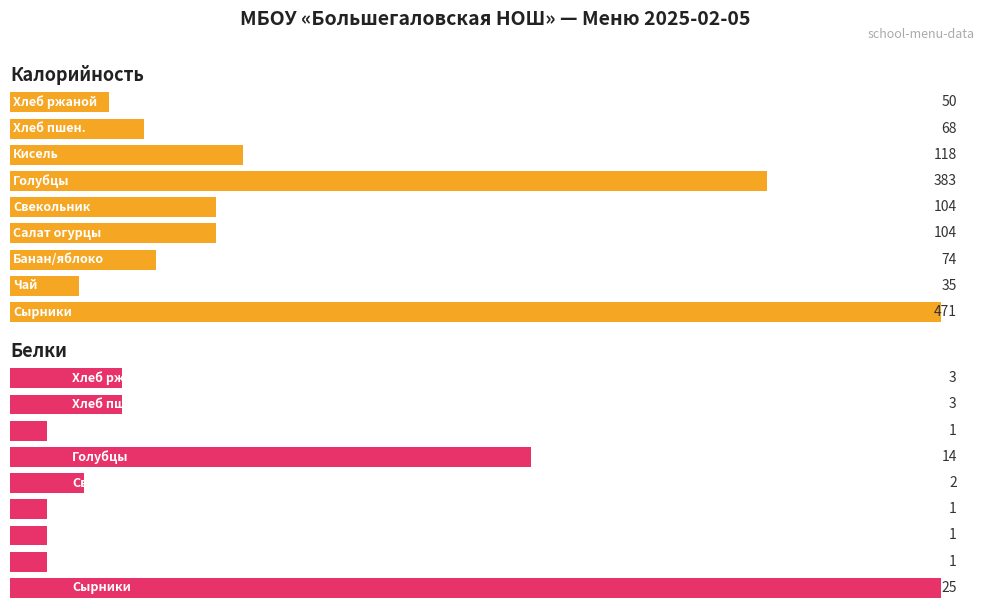

At which category is the sum across all series the highest?

Сырники творожные со сгущ.молоком